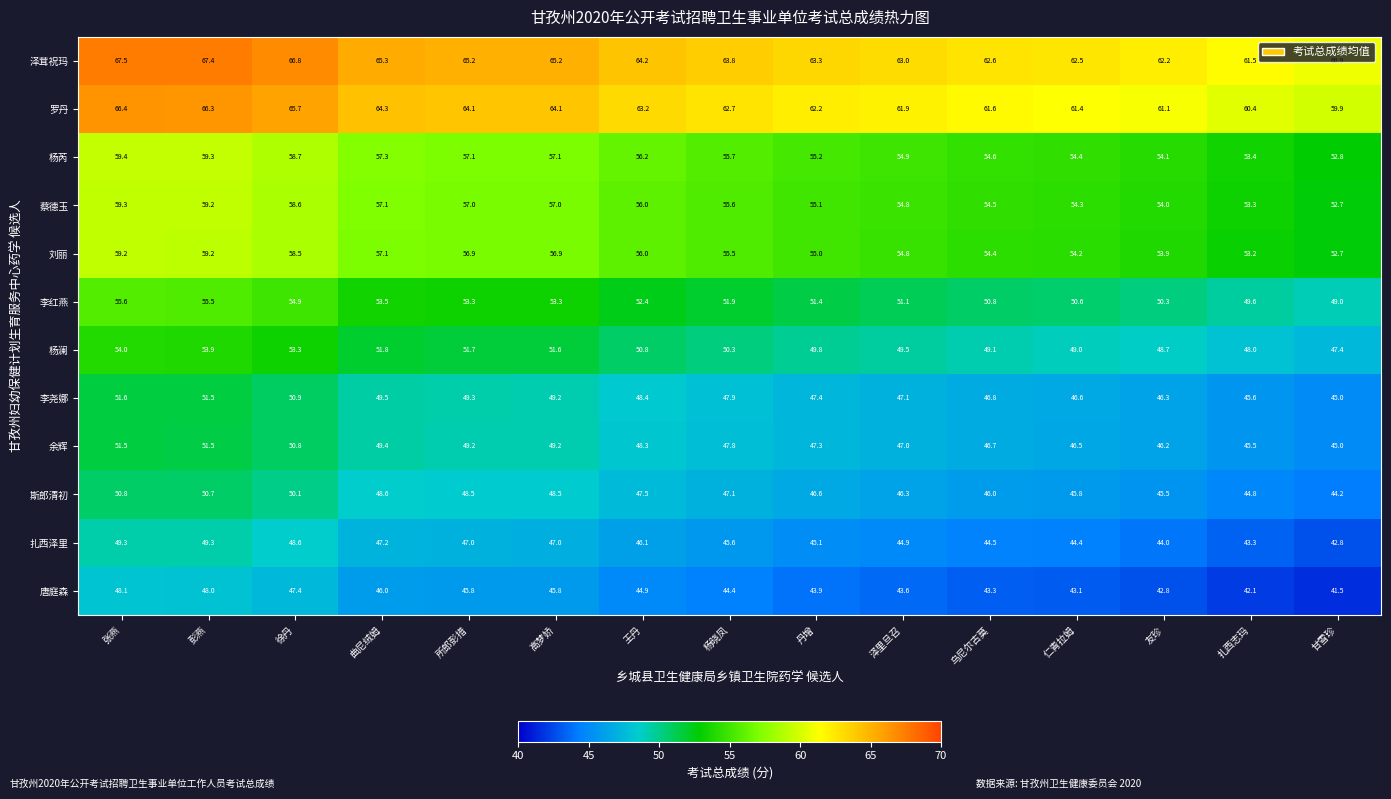

Where is 蔡德玉 nearest to the value 56?

王丹